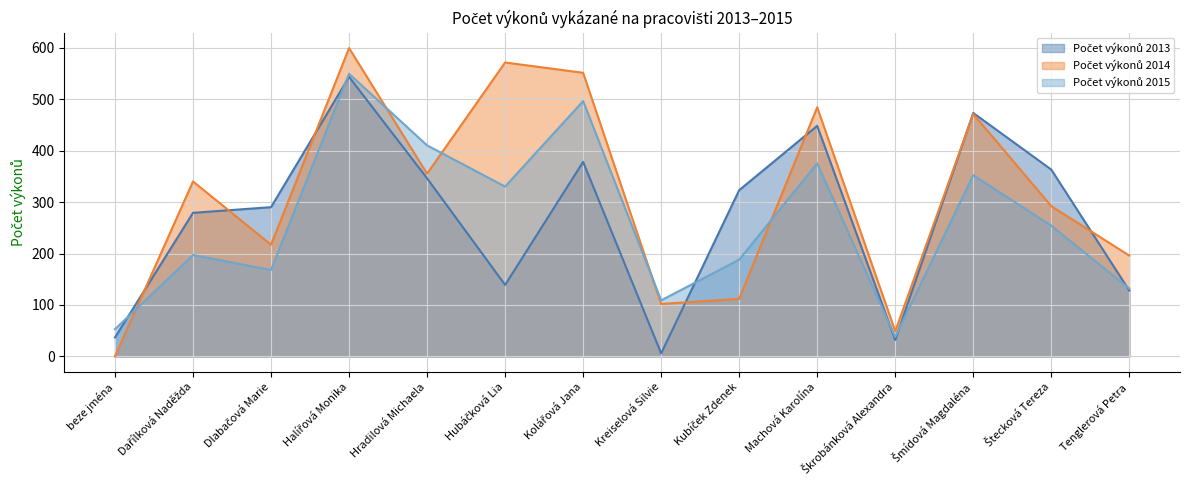

The value of Počet výkonů 2015 at Kubíček Zdenek is 188. True or false?

True